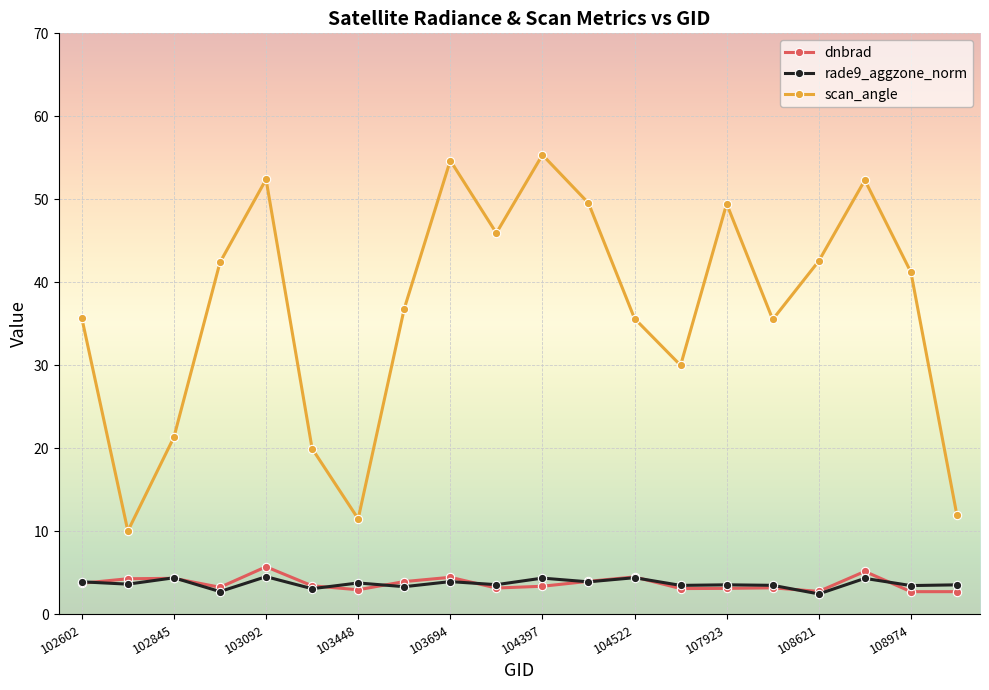

How many lines are shown in the chart?

3